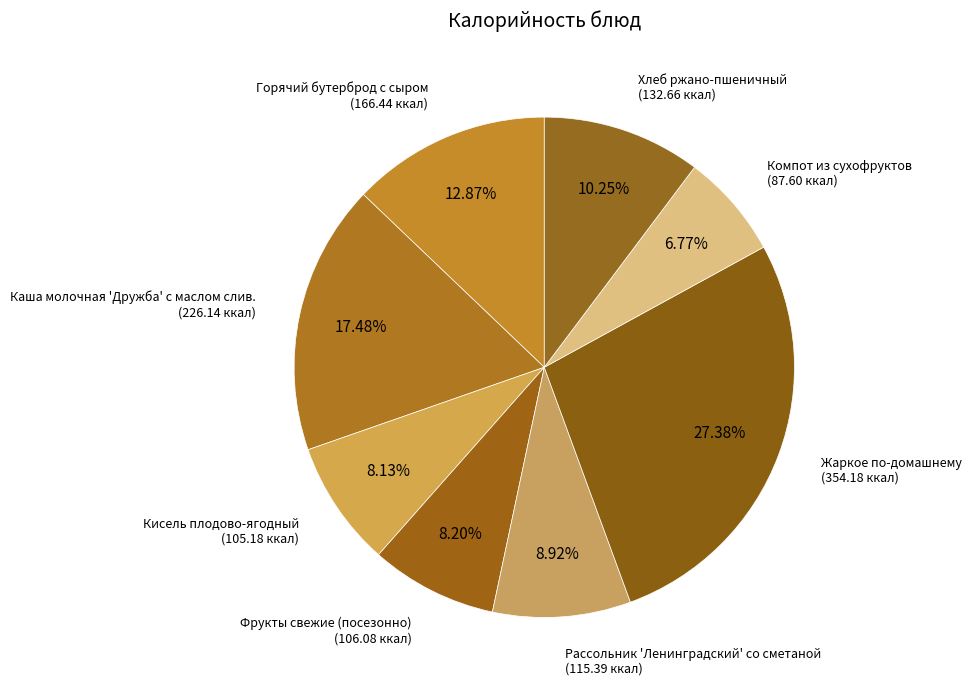

How many slices are in this pie chart?

8